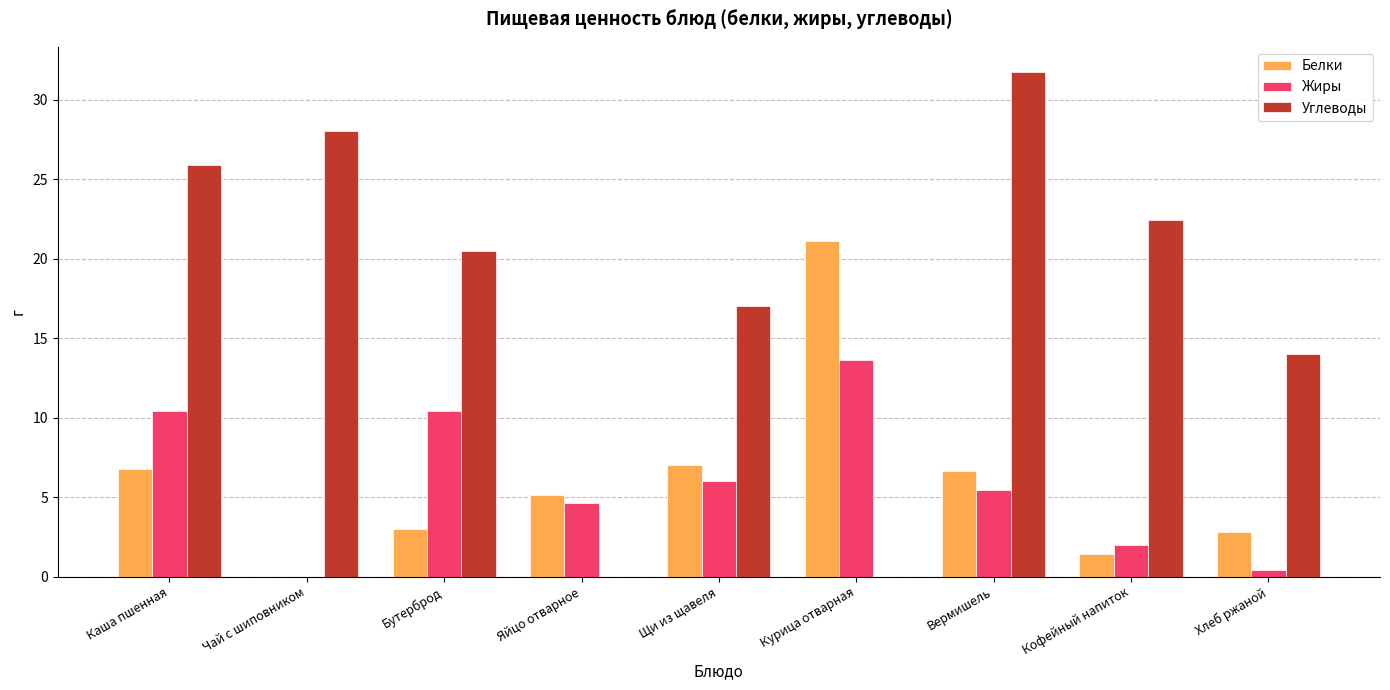

Where does the Углеводы series first go above 20?

Каша пшенная